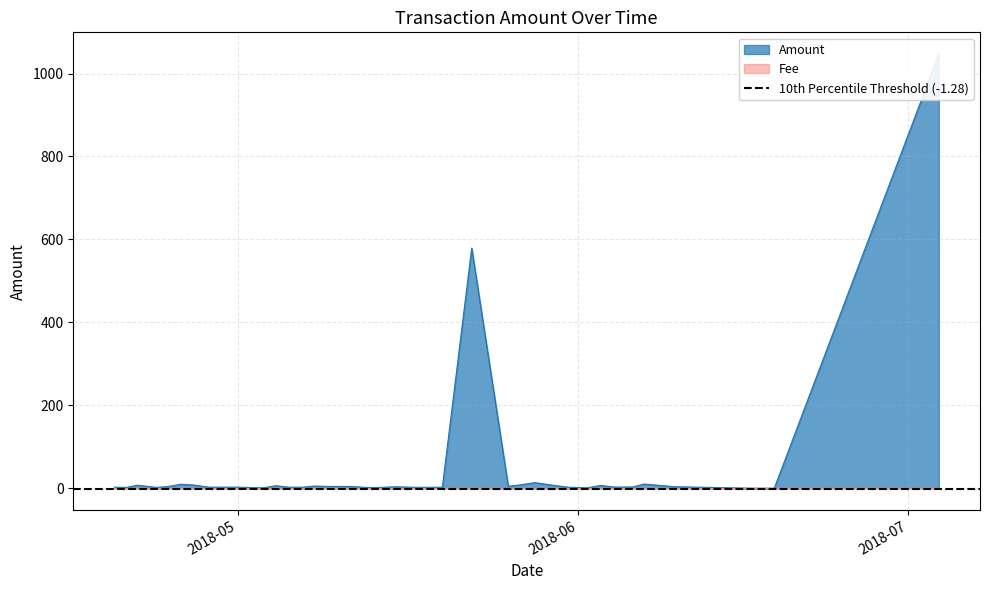

What is the approximate value of Amount at 25?

2.6